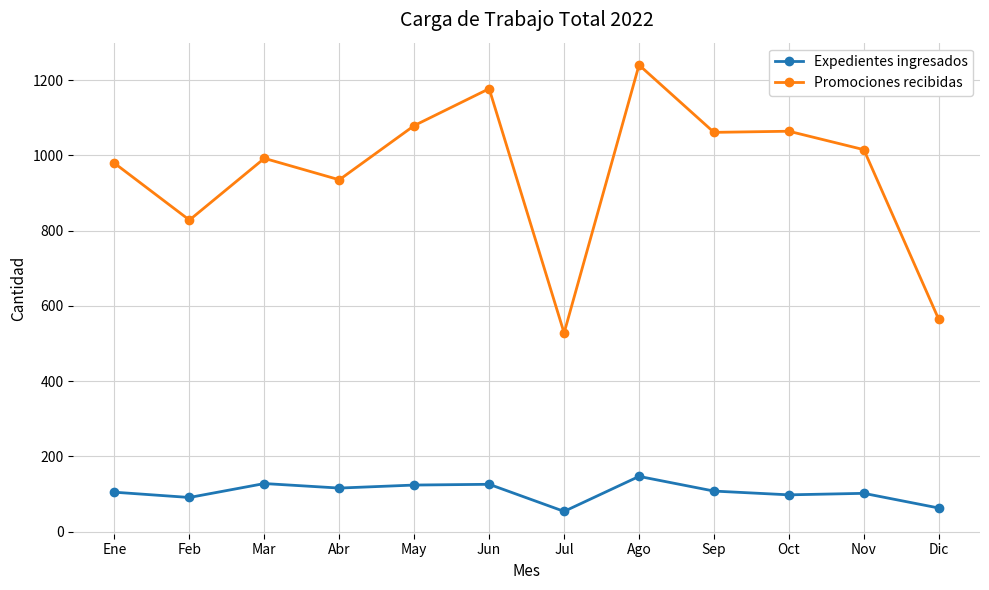

Where does the Expedientes ingresados series first go above 108?

Mar